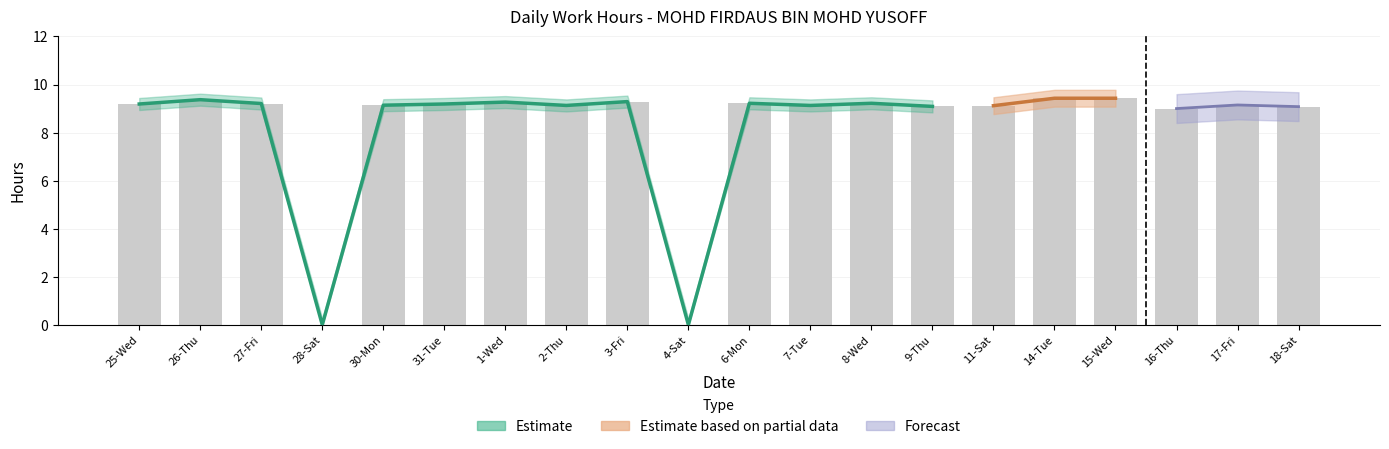

At which label is the value closest to 4?

28-Sat